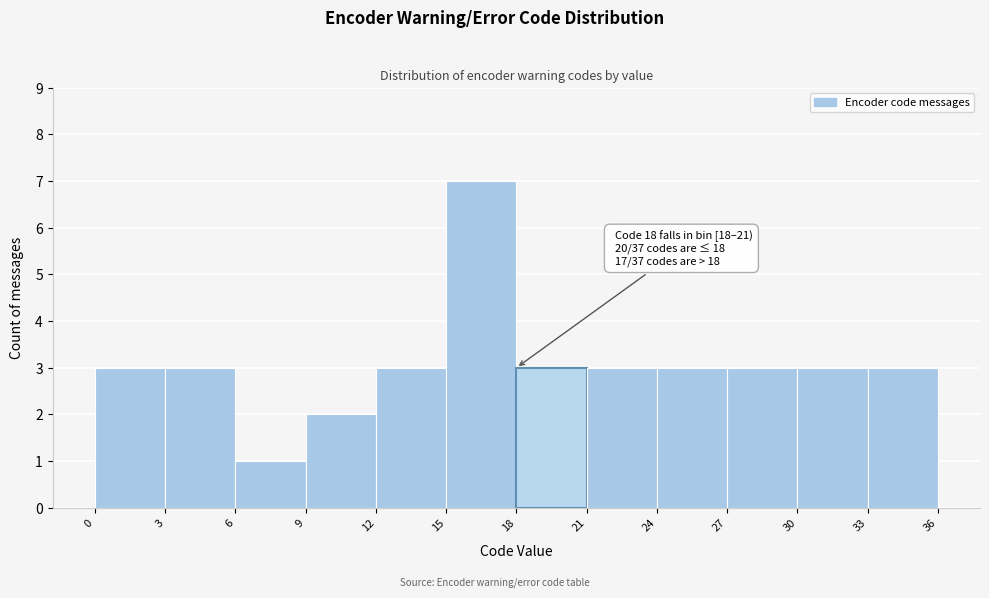

Over which range of the x-axis is the bar tallest?

15 to 18